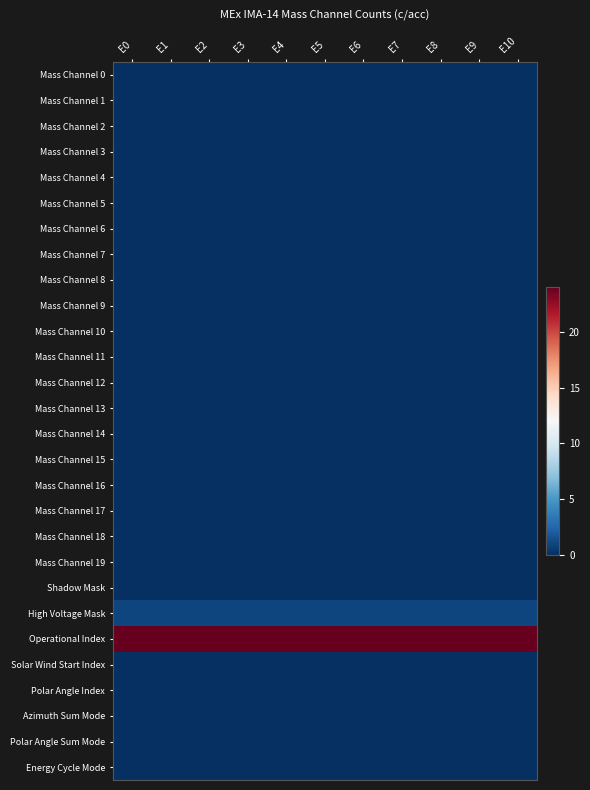

Reading right to left, what are all the values shown in this chart?

Mass Channel 0: E10=0	E9=0	E8=0	E7=0	E6=0	E5=0	E4=0	E3=0	E2=0	E1=0	E0=0
Mass Channel 1: E10=0	E9=0	E8=0	E7=0	E6=0	E5=0	E4=0	E3=0	E2=0	E1=0	E0=0
Mass Channel 2: E10=0	E9=0	E8=0	E7=0	E6=0	E5=0	E4=0	E3=0	E2=0	E1=0	E0=0
Mass Channel 3: E10=0	E9=0	E8=0	E7=0	E6=0	E5=0	E4=0	E3=0	E2=0	E1=0	E0=0
Mass Channel 4: E10=0	E9=0	E8=0	E7=0	E6=0	E5=0	E4=0	E3=0	E2=0	E1=0	E0=0
Mass Channel 5: E10=0	E9=0	E8=0	E7=0	E6=0	E5=0	E4=0	E3=0	E2=0	E1=0	E0=0
Mass Channel 6: E10=0	E9=0	E8=0	E7=0	E6=0	E5=0	E4=0	E3=0	E2=0	E1=0	E0=0
Mass Channel 7: E10=0	E9=0	E8=0	E7=0	E6=0	E5=0	E4=0	E3=0	E2=0	E1=0	E0=0
Mass Channel 8: E10=0	E9=0	E8=0	E7=0	E6=0	E5=0	E4=0	E3=0	E2=0	E1=0	E0=0
Mass Channel 9: E10=0	E9=0	E8=0	E7=0	E6=0	E5=0	E4=0	E3=0	E2=0	E1=0	E0=0
Mass Channel 10: E10=0	E9=0	E8=0	E7=0	E6=0	E5=0	E4=0	E3=0	E2=0	E1=0	E0=0
Mass Channel 11: E10=0	E9=0	E8=0	E7=0	E6=0	E5=0	E4=0	E3=0	E2=0	E1=0	E0=0
Mass Channel 12: E10=0	E9=0	E8=0	E7=0	E6=0	E5=0	E4=0	E3=0	E2=0	E1=0	E0=0
Mass Channel 13: E10=0	E9=0	E8=0	E7=0	E6=0	E5=0	E4=0	E3=0	E2=0	E1=0	E0=0
Mass Channel 14: E10=0	E9=0	E8=0	E7=0	E6=0	E5=0	E4=0	E3=0	E2=0	E1=0	E0=0
Mass Channel 15: E10=0	E9=0	E8=0	E7=0	E6=0	E5=0	E4=0	E3=0	E2=0	E1=0	E0=0
Mass Channel 16: E10=0	E9=0	E8=0	E7=0	E6=0	E5=0	E4=0	E3=0	E2=0	E1=0	E0=0
Mass Channel 17: E10=0	E9=0	E8=0	E7=0	E6=0	E5=0	E4=0	E3=0	E2=0	E1=0	E0=0
Mass Channel 18: E10=0	E9=0	E8=0	E7=0	E6=0	E5=0	E4=0	E3=0	E2=0	E1=0	E0=0
Mass Channel 19: E10=0	E9=0	E8=0	E7=0	E6=0	E5=0	E4=0	E3=0	E2=0	E1=0	E0=0
Shadow Mask: E10=0	E9=0	E8=0	E7=0	E6=0	E5=0	E4=0	E3=0	E2=0	E1=0	E0=0
High Voltage Mask: E10=1	E9=1	E8=1	E7=1	E6=1	E5=1	E4=1	E3=1	E2=1	E1=1	E0=1
Operational Index: E10=24	E9=24	E8=24	E7=24	E6=24	E5=24	E4=24	E3=24	E2=24	E1=24	E0=24
Solar Wind Start Index: E10=0	E9=0	E8=0	E7=0	E6=0	E5=0	E4=0	E3=0	E2=0	E1=0	E0=0
Polar Angle Index: E10=0	E9=0	E8=0	E7=0	E6=0	E5=0	E4=0	E3=0	E2=0	E1=0	E0=0
Azimuth Sum Mode: E10=0	E9=0	E8=0	E7=0	E6=0	E5=0	E4=0	E3=0	E2=0	E1=0	E0=0
Polar Angle Sum Mode: E10=0	E9=0	E8=0	E7=0	E6=0	E5=0	E4=0	E3=0	E2=0	E1=0	E0=0
Energy Cycle Mode: E10=0	E9=0	E8=0	E7=0	E6=0	E5=0	E4=0	E3=0	E2=0	E1=0	E0=0